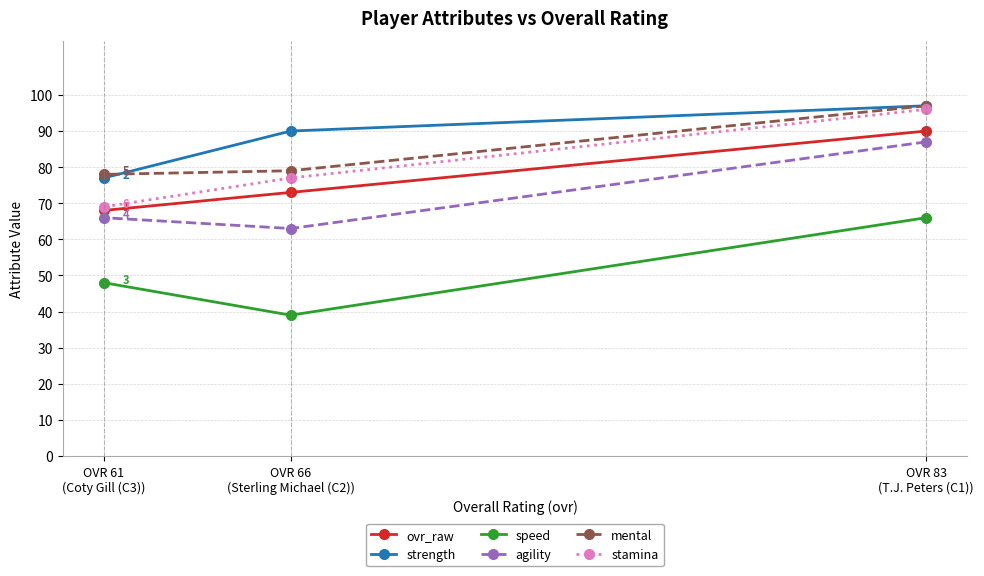

What is the sum of all mental values?

254